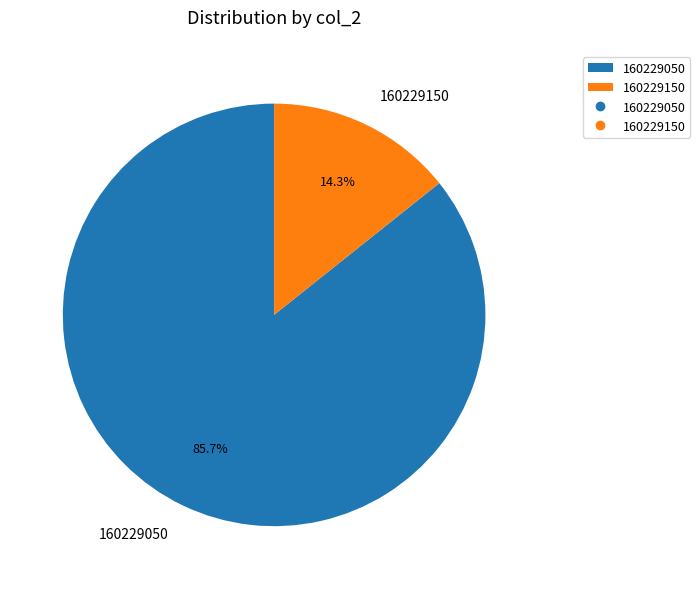

True or false: 160229150 accounts for 8% of the total.

False